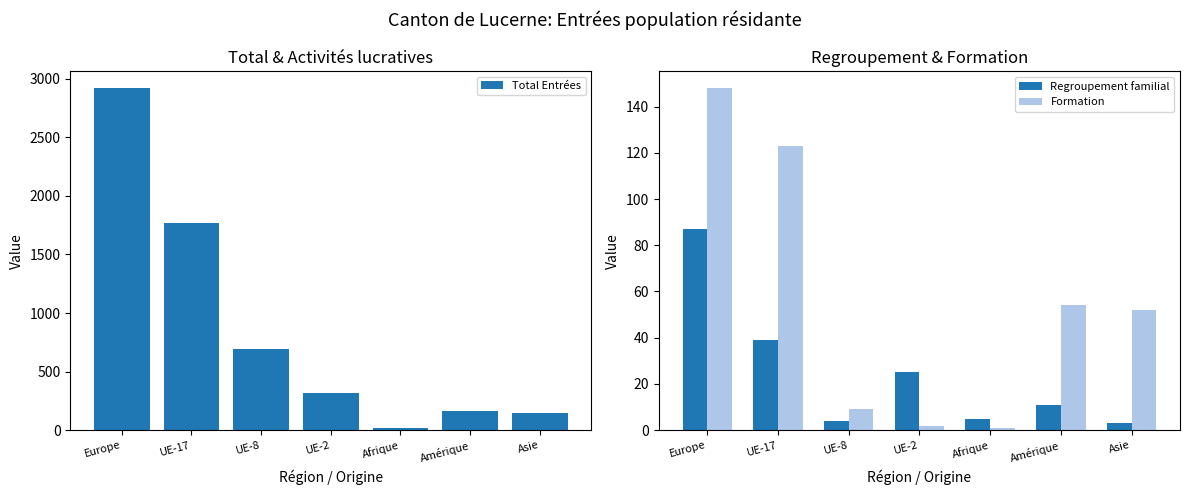

At which category is the sum across all series the highest?

Europe